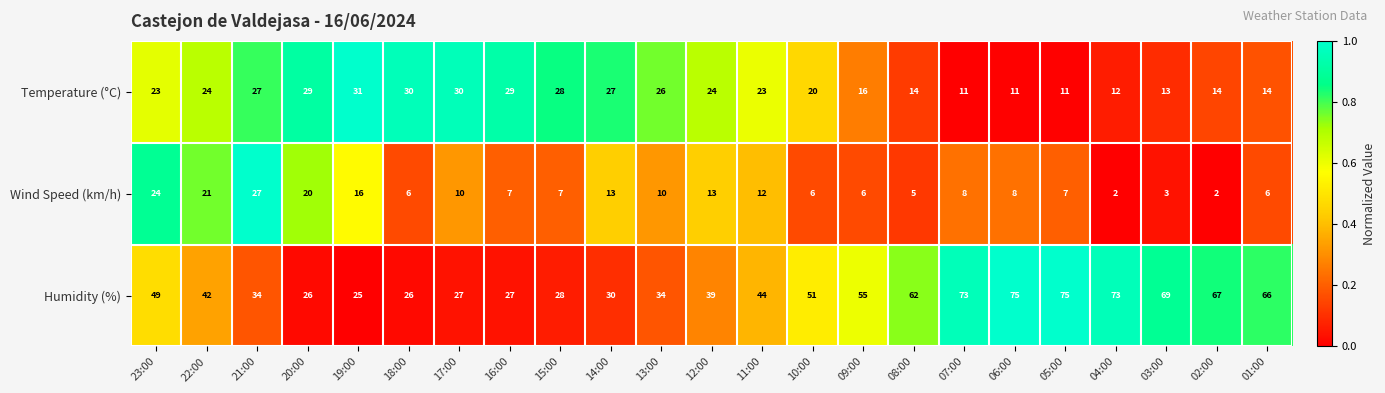

What is the minimum value for Temperature (°C)?

11